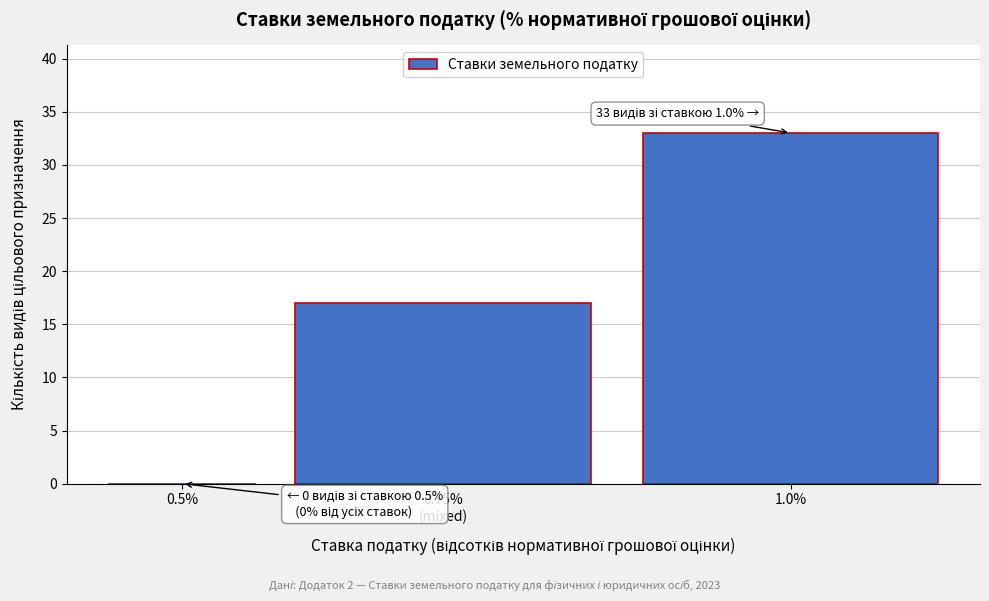

What value does the data have at 1.0%?

33